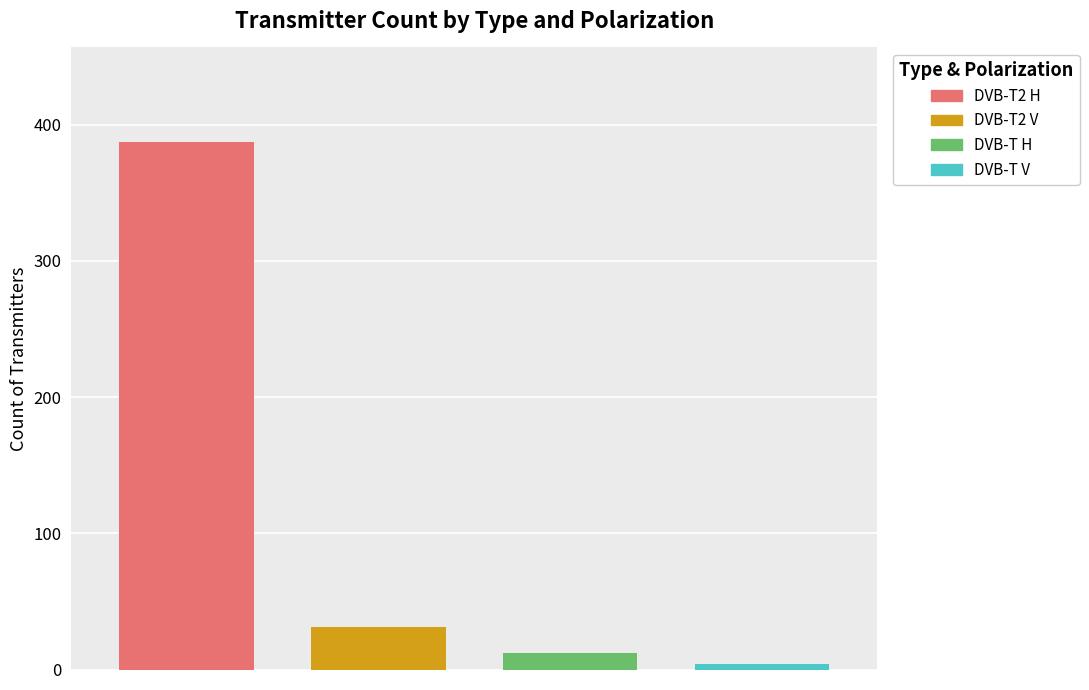

How many data points does each series have?

1